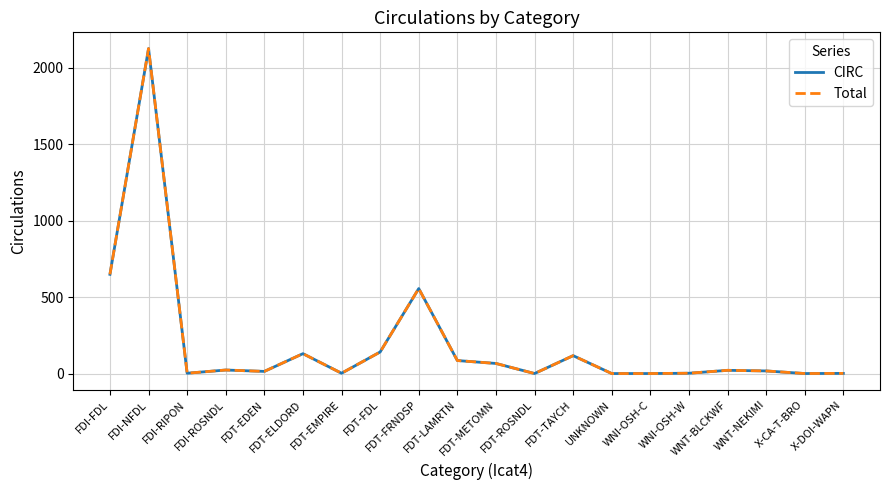

True or false: CIRC and Total cross at least once.

False